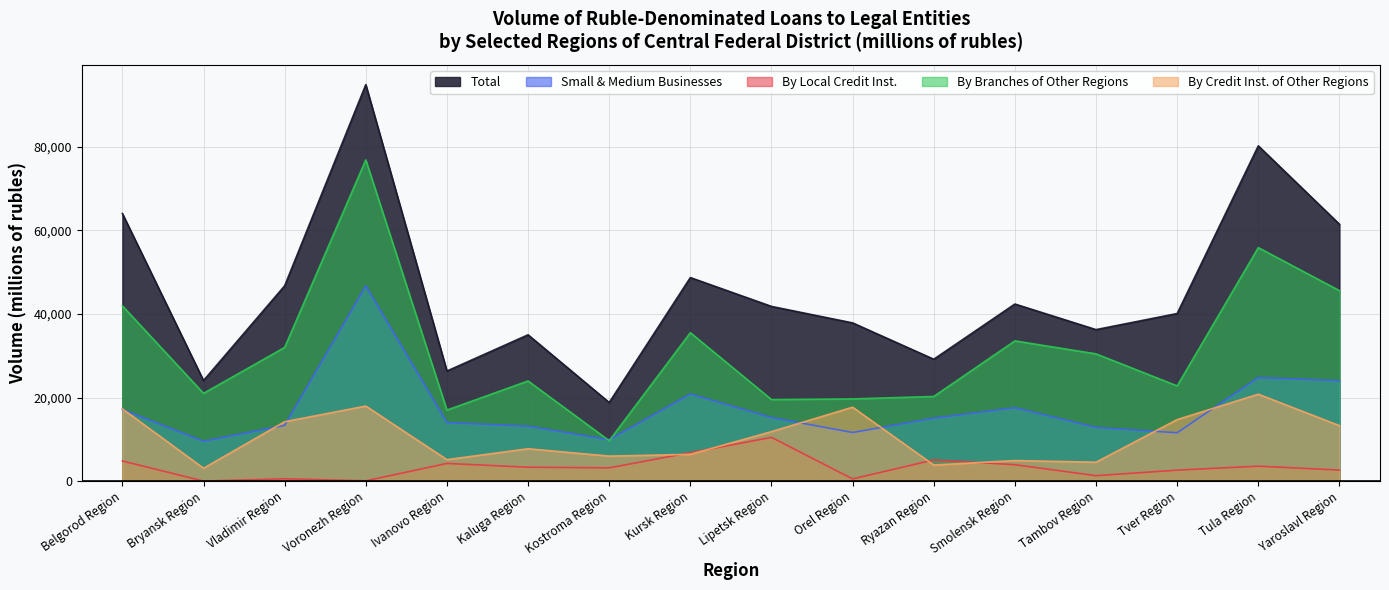

Rank the series at Orel Region from lowest to highest value.

By Local Credit Inst., Small & Medium Businesses, By Credit Inst. of Other Regions, By Branches of Other Regions, Total